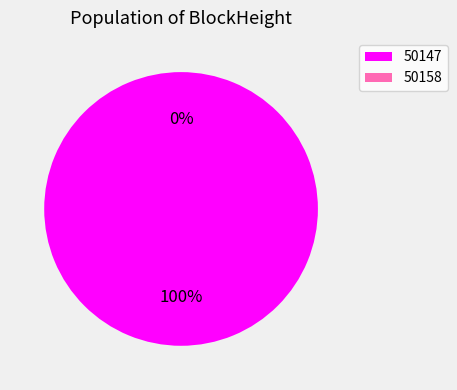

True or false: 50158 accounts for 12% of the total.

False